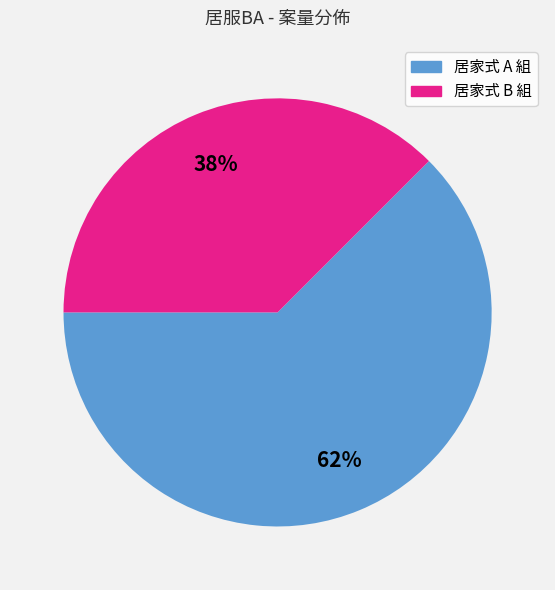

To the nearest percent, what is the average slice percentage?

50%